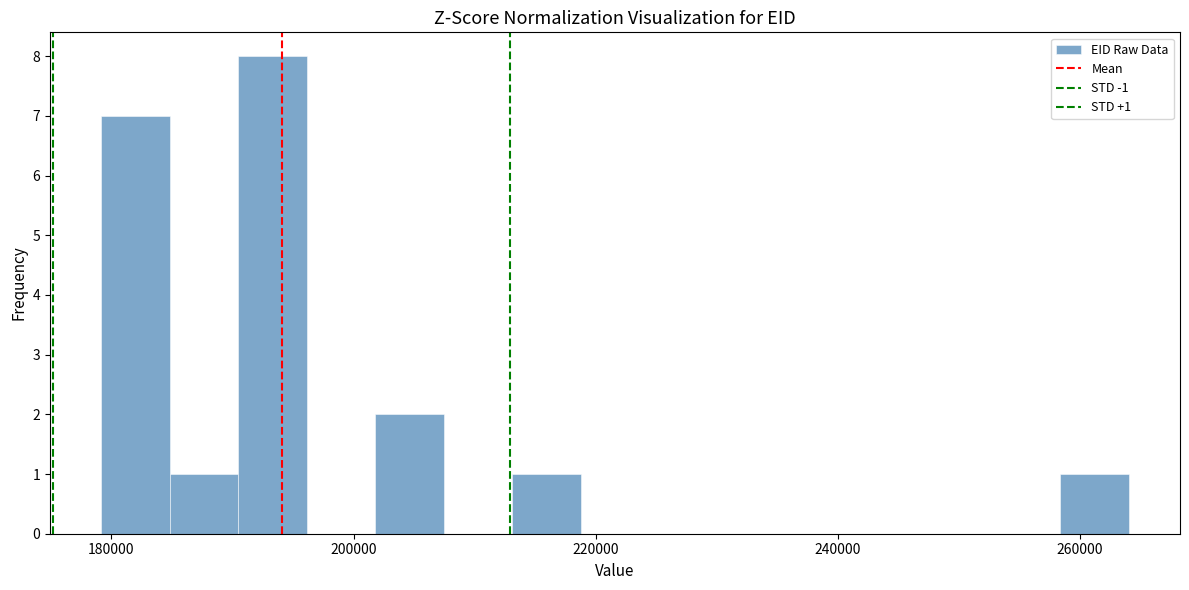

Read against the x-axis, roughly where is the centre of the tallest bar?

194000